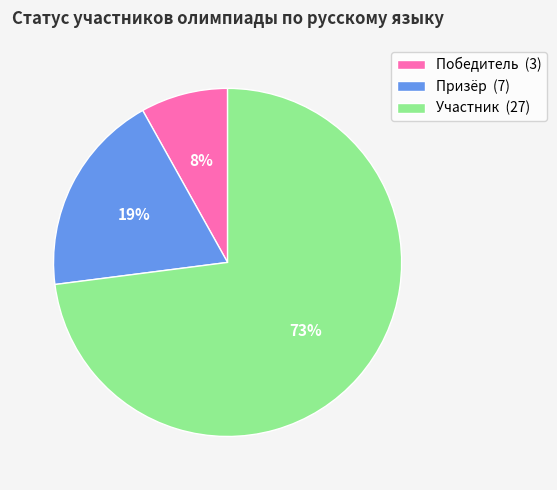

How many slices are in this pie chart?

3